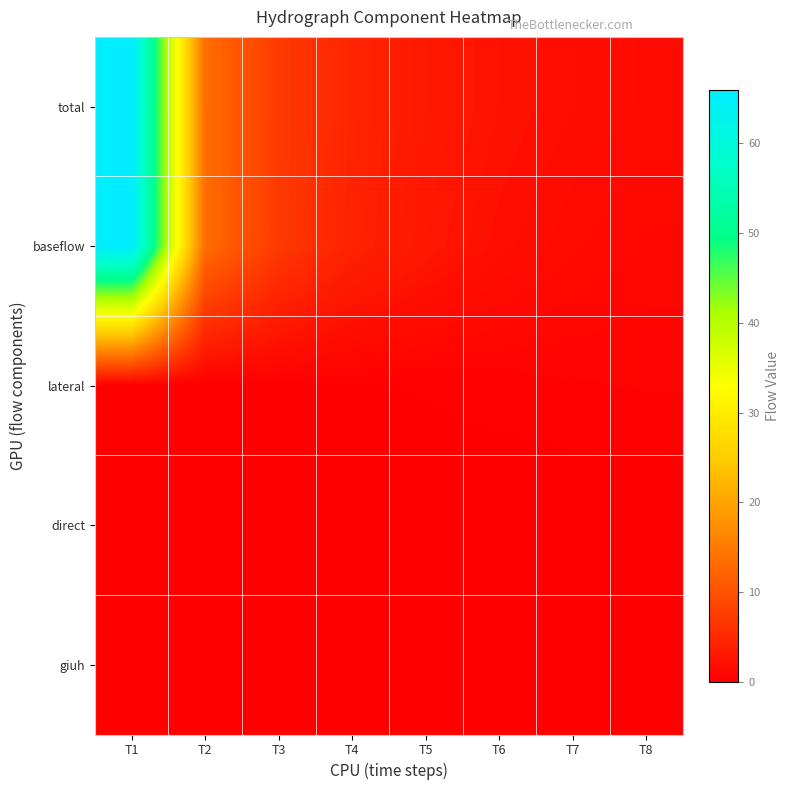

At which category is the sum across all series the highest?

T1